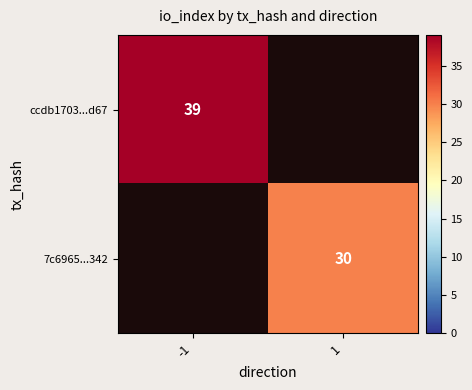

Which label corresponds to the largest value in the chart?

-1